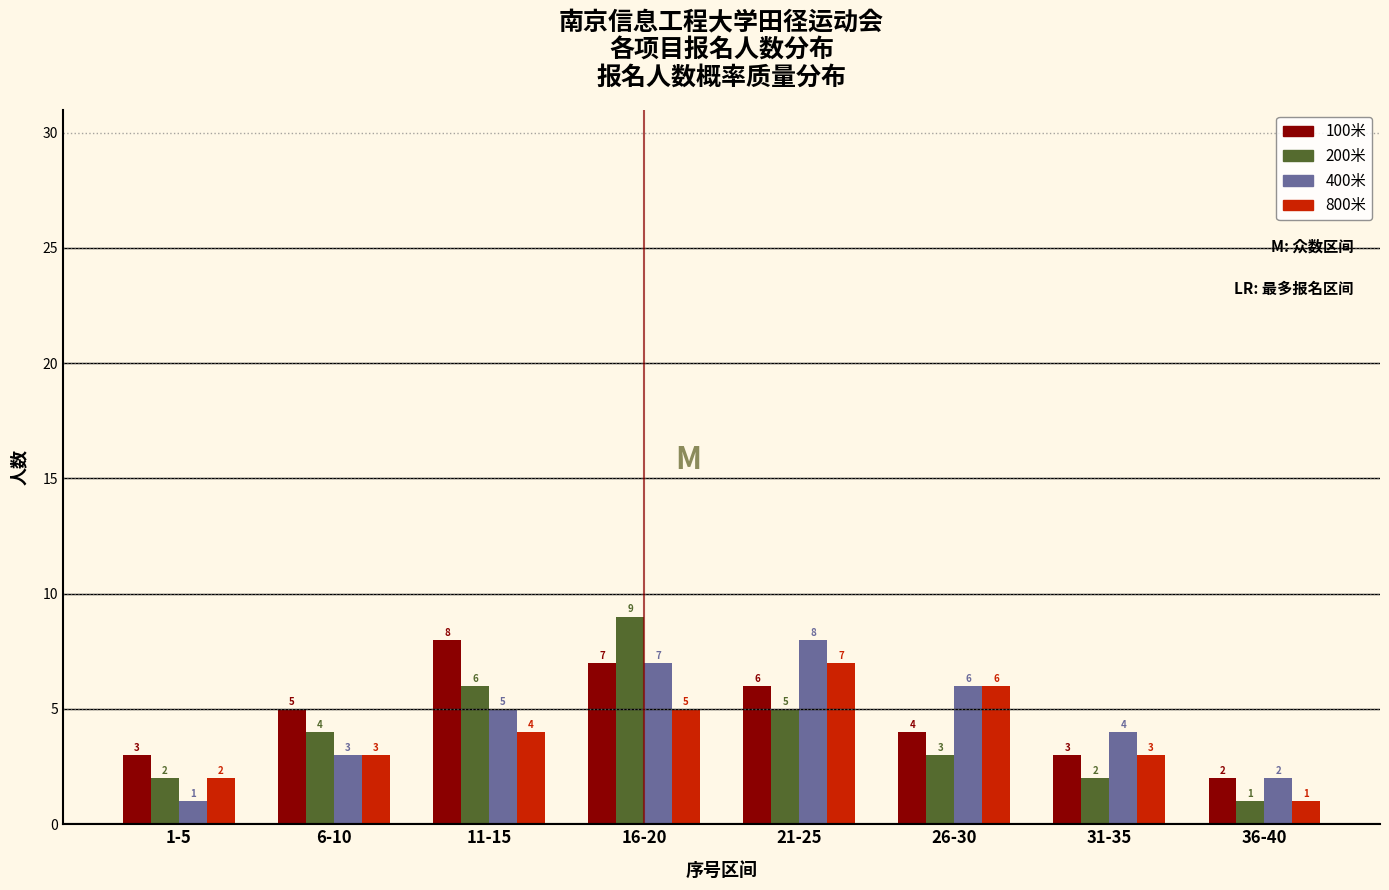

Reading left to right, what are all the values shown in this chart?

100米: 1-5=3	6-10=5	11-15=8	16-20=7	21-25=6	26-30=4	31-35=3	36-40=2
200米: 1-5=2	6-10=4	11-15=6	16-20=9	21-25=5	26-30=3	31-35=2	36-40=1
400米: 1-5=1	6-10=3	11-15=5	16-20=7	21-25=8	26-30=6	31-35=4	36-40=2
800米: 1-5=2	6-10=3	11-15=4	16-20=5	21-25=7	26-30=6	31-35=3	36-40=1